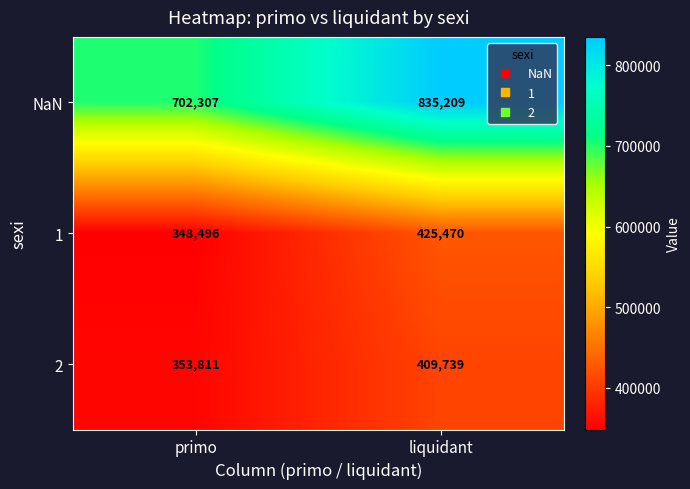

Rank the categories by 2 value from lowest to highest.

primo, liquidant